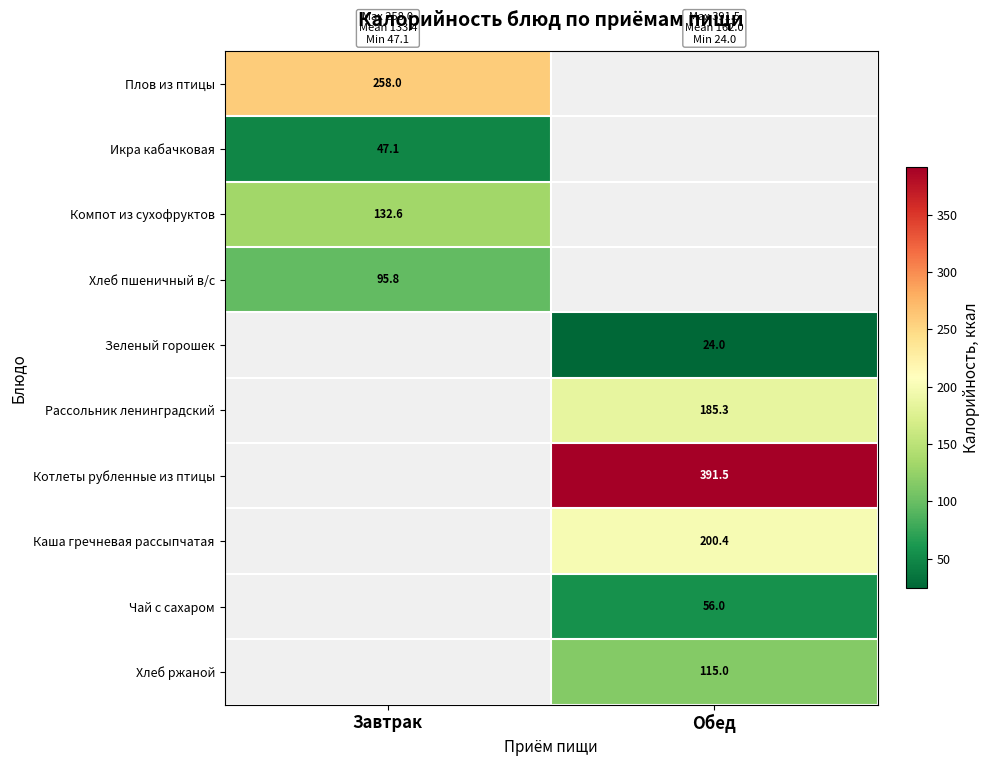

The Каша гречневая рассыпчатая series shows 116.9 at Обед. True or false?

False